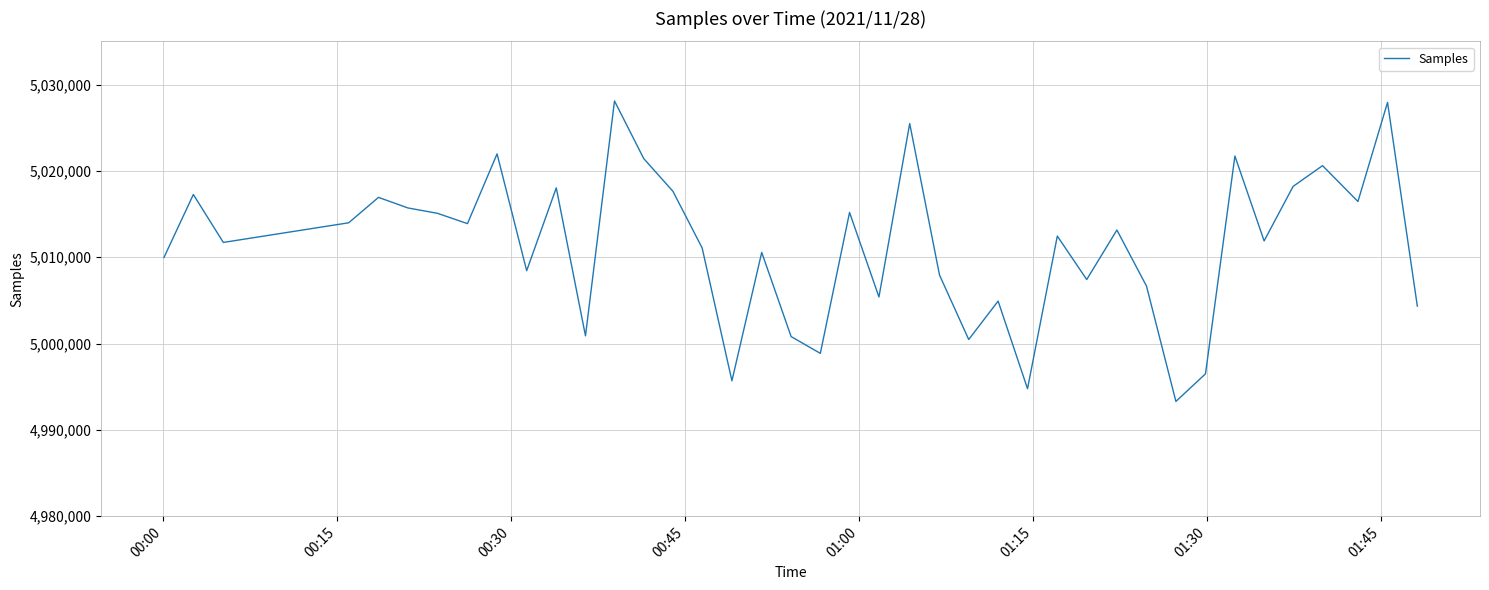

What is the greatest value displayed?

5028096